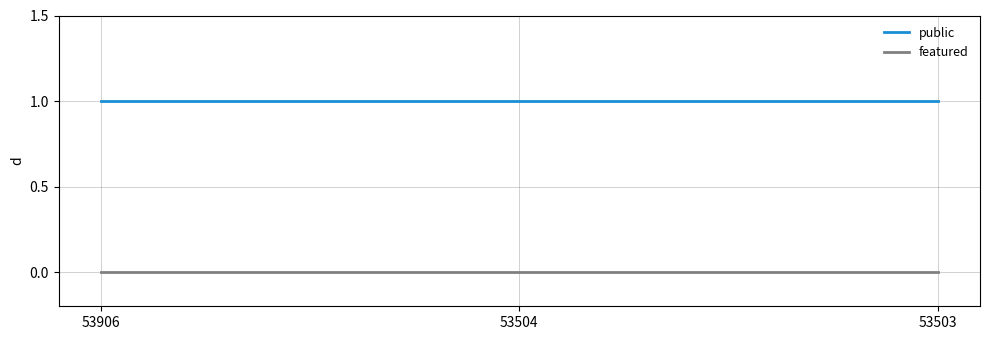

Rank the series at 53504 from lowest to highest value.

featured, public